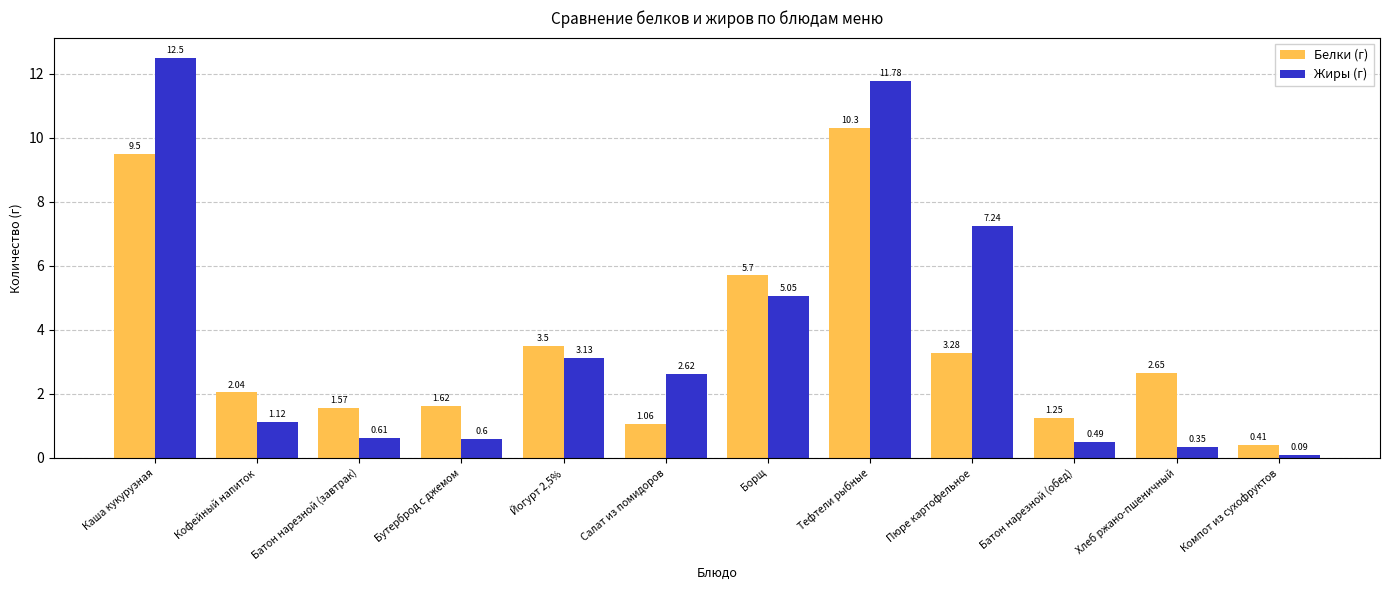

Which series has the widest spread of values?

Жиры (г)